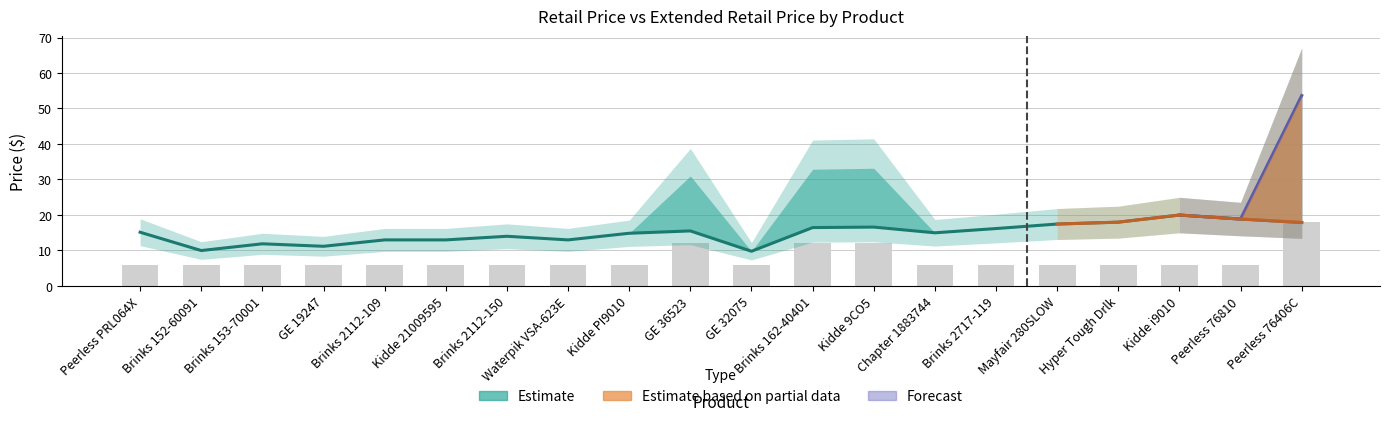

The value of RetailPrice at Mayfair 280SLOW is 29.3. True or false?

False